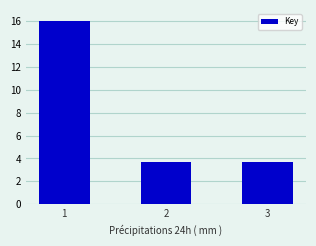

What is the minimum value shown in the chart?

3.7